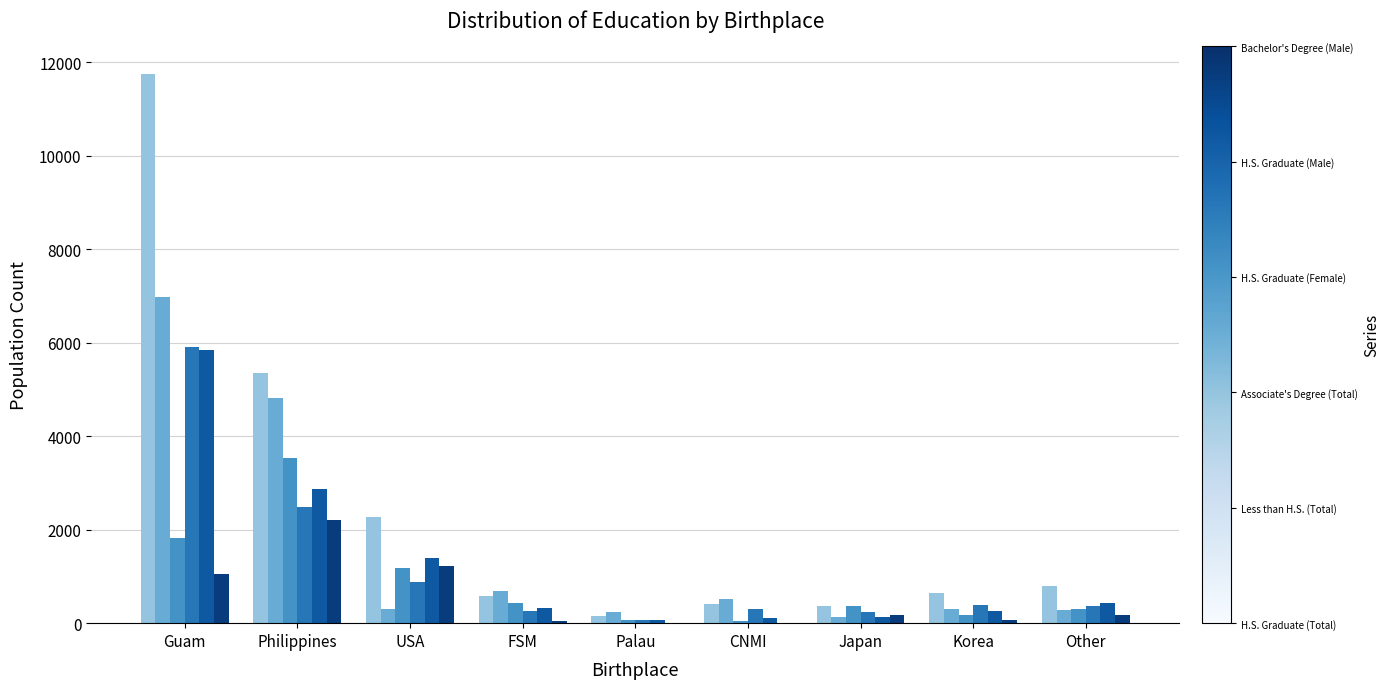

Which category has the highest value across all series?

Guam